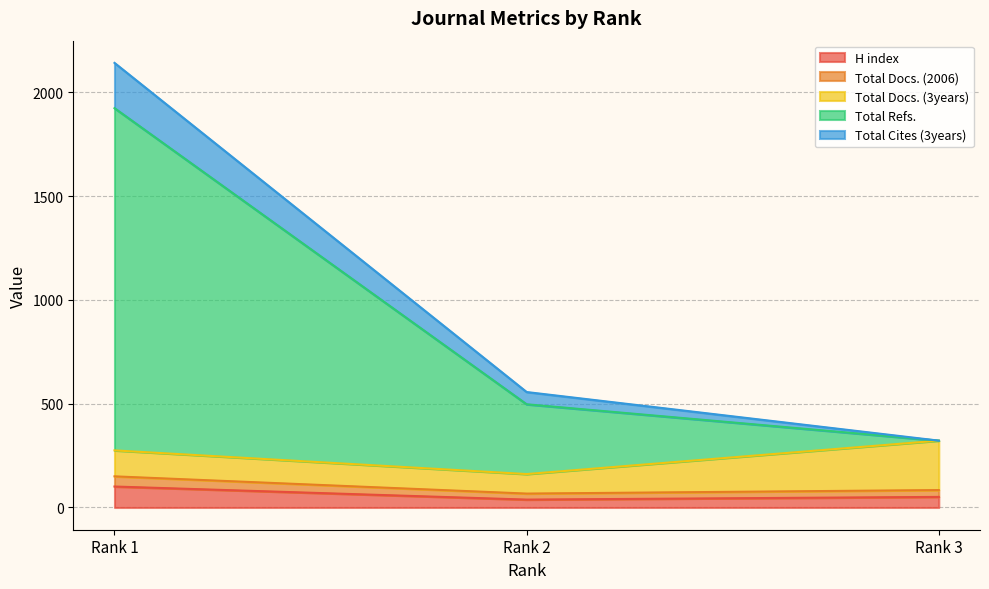

Between Rank 1 and Rank 2, which series saw the biggest shift?

Total Refs.